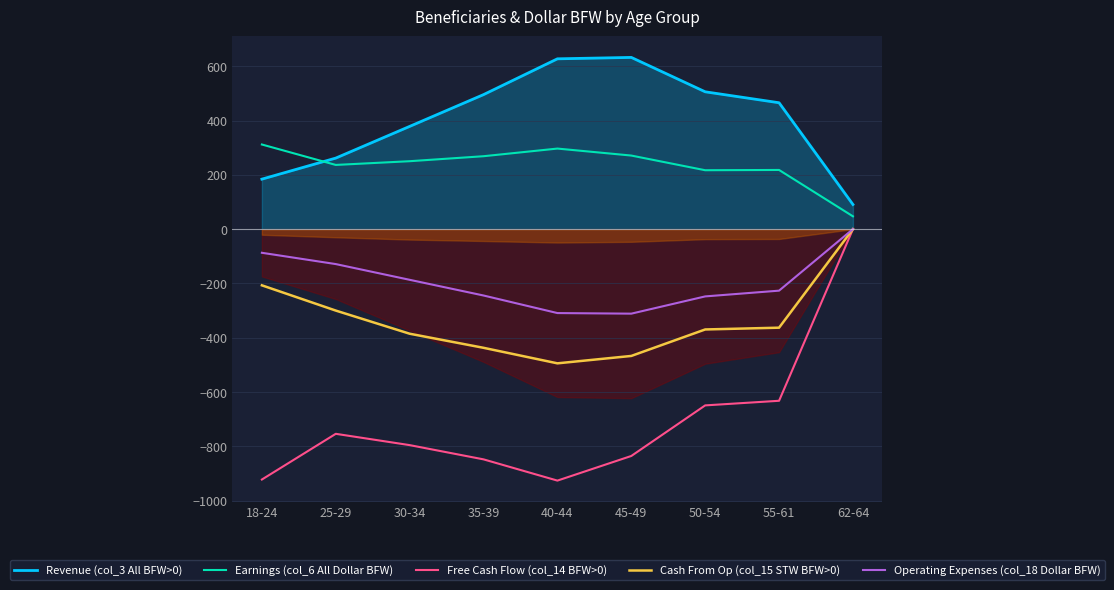

Which series has the largest range (max minus min)?

Free Cash Flow (col_14 BFW>0)